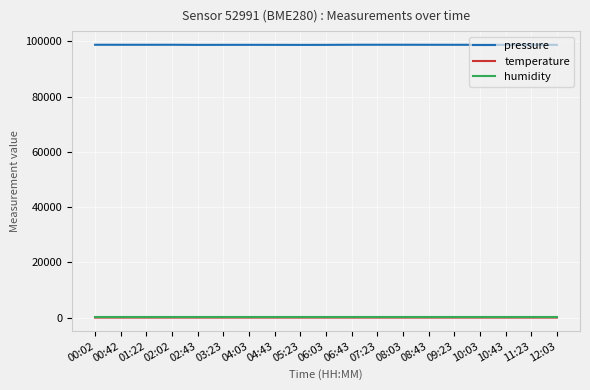

The humidity series shows 100.0 at 10:03. True or false?

True